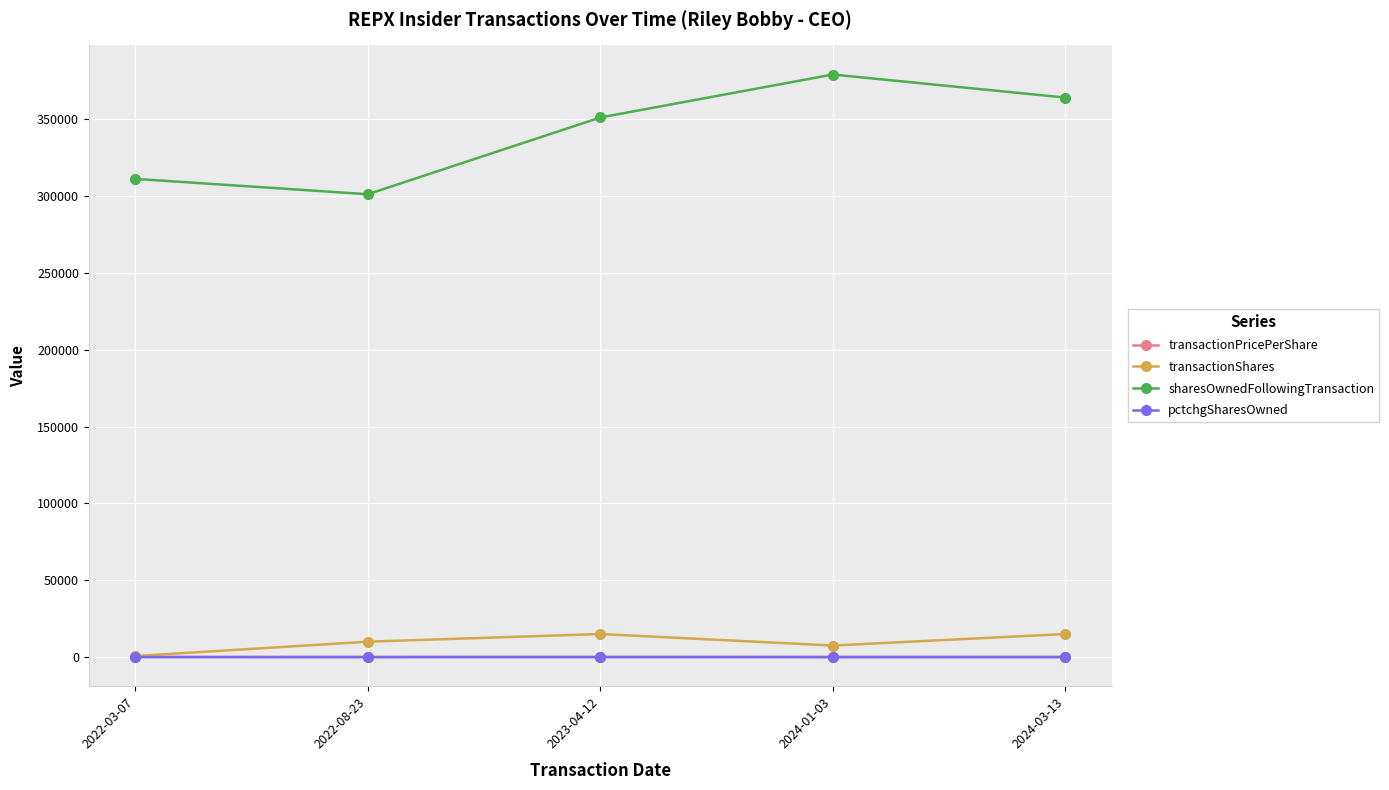

Is this an area chart (filled region under the line)?

No